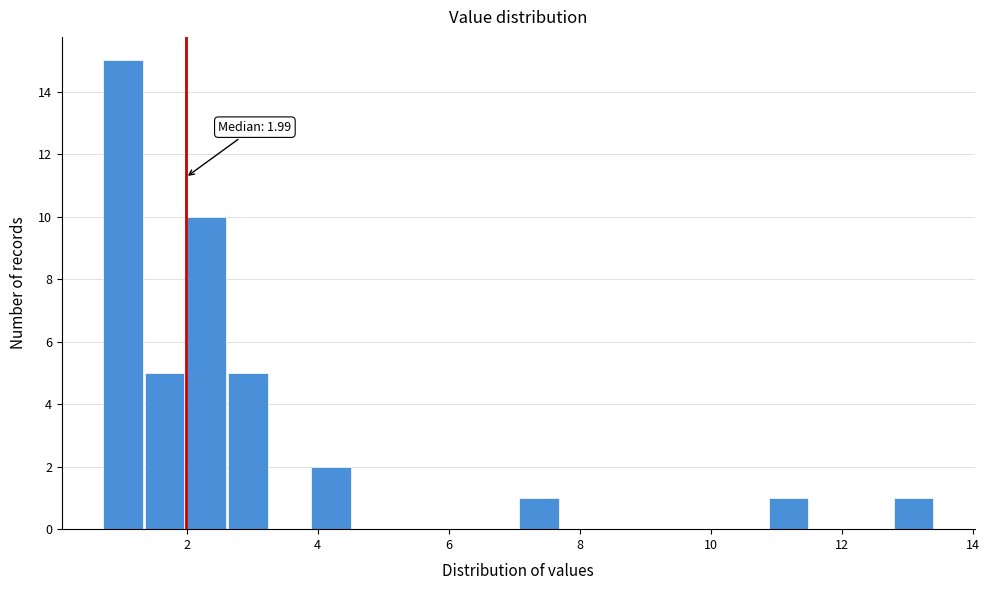

Around what value on the x-axis is the tallest bar? Give the approximate position of its centre, as read against the axis.

1.0